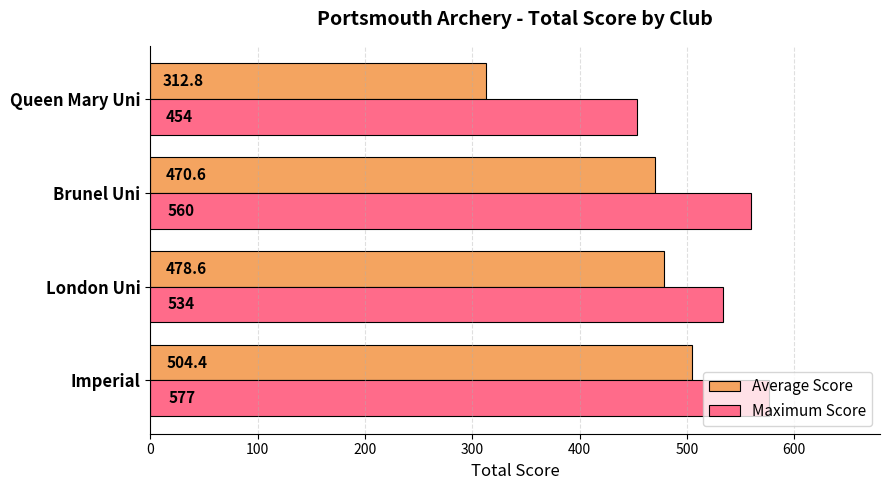

What is the difference between the maximum and minimum values in the Maximum Score series?

123.0